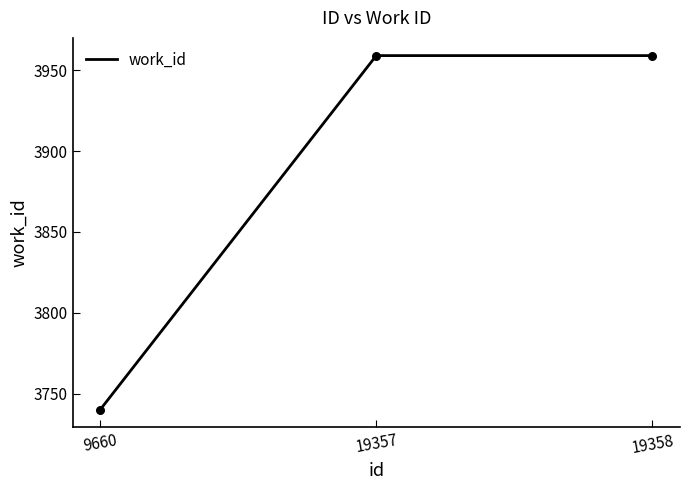

What is the ratio of the value at 9660 to the value at 19358?

0.9